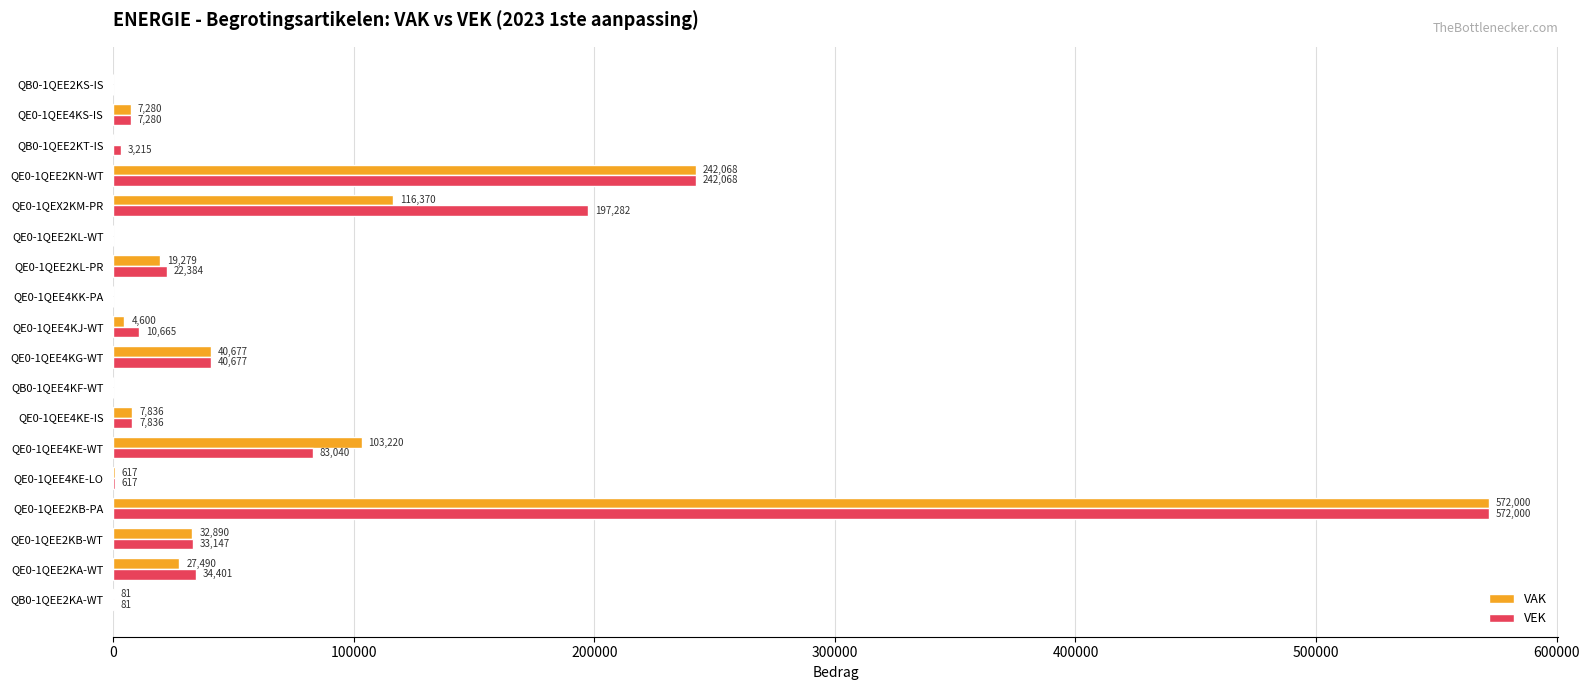

What is the sum of the VAK values at QB0-1QEE4KF-WT and QE0-1QEE2KB-WT?

32890